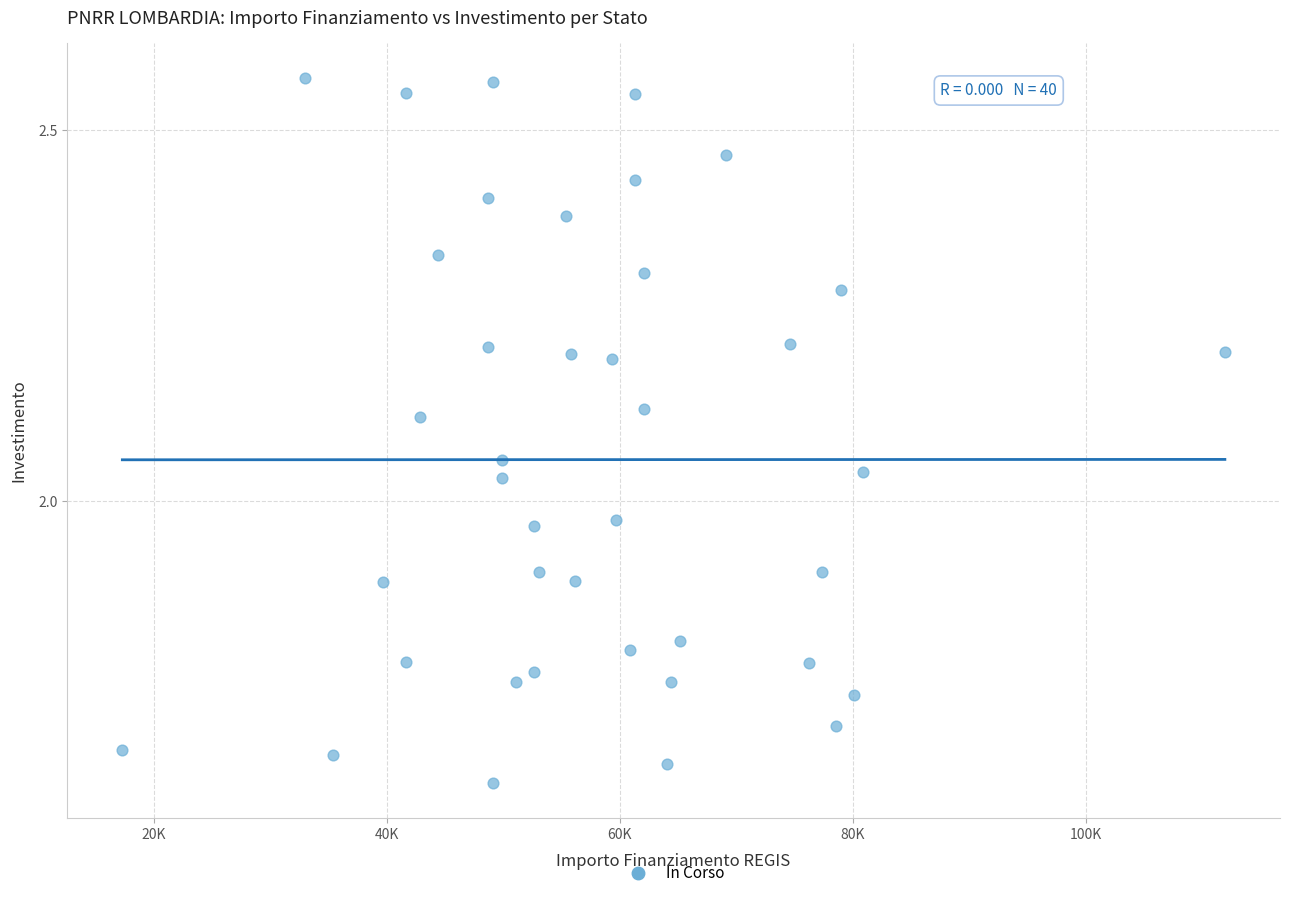

What is the range of Y values (max minus min)?

0.9